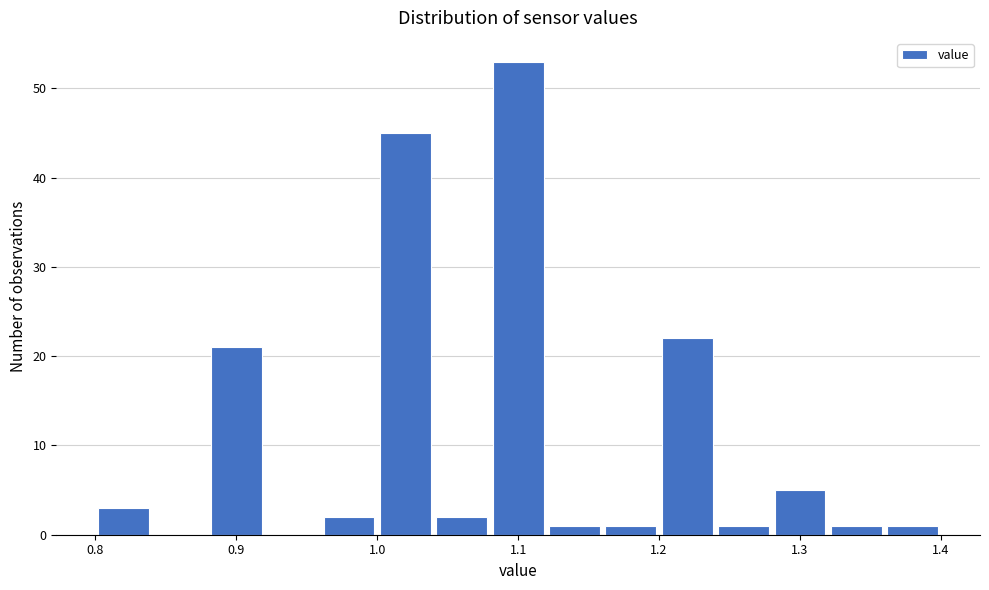

How tall is the bar that spans 1.32 to 1.36 on the x-axis? The values are not printed on the chart, so give them approximately, as read against the axis.

1